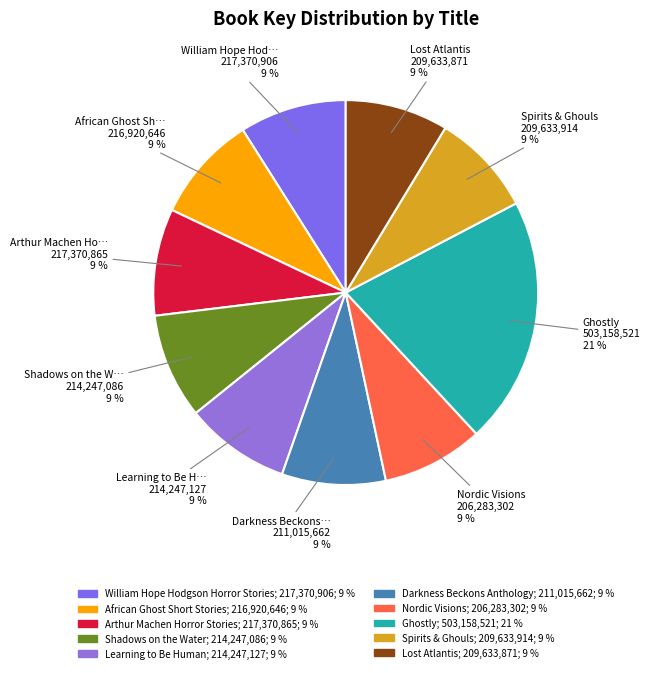

To the nearest percent, what is the average slice percentage?

10%